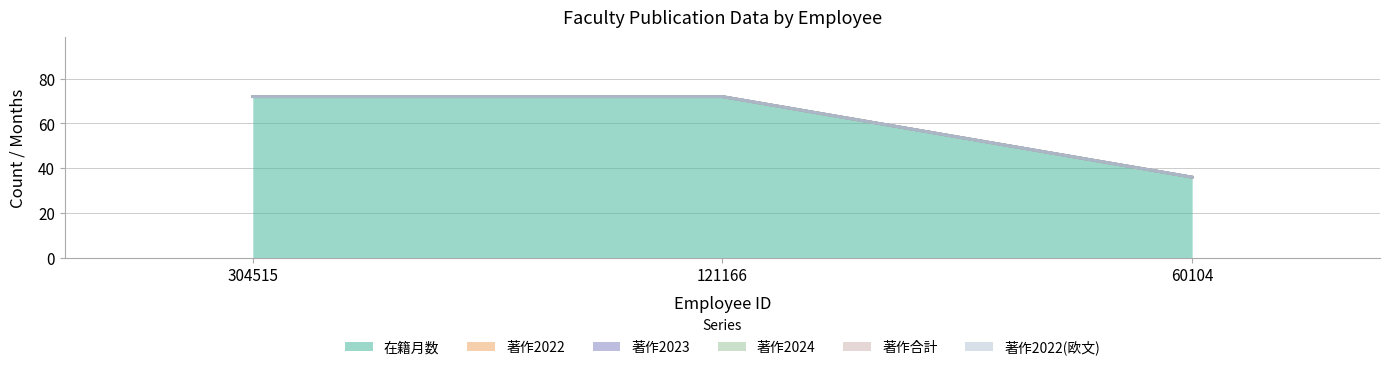

Rank the series by their maximum value, from highest to lowest.

在籍月数, 著作2022, 著作2023, 著作2024, 著作合計, 著作2022(欧文)